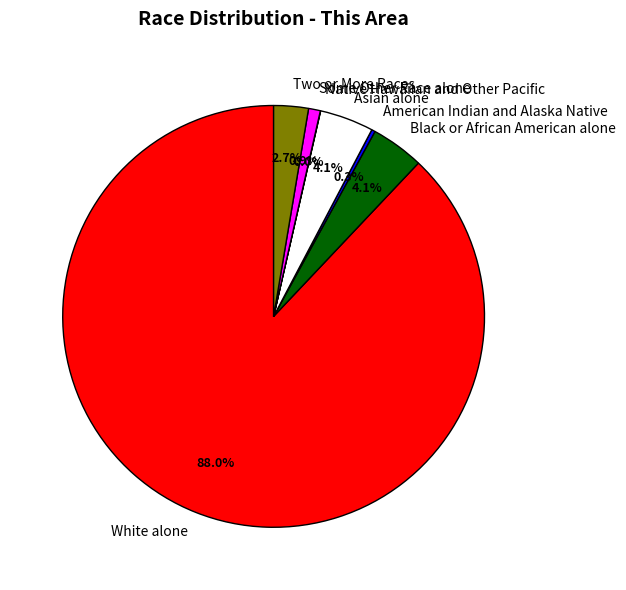

Which has a higher value, Some Other Race alone or Two or More Races?

Two or More Races